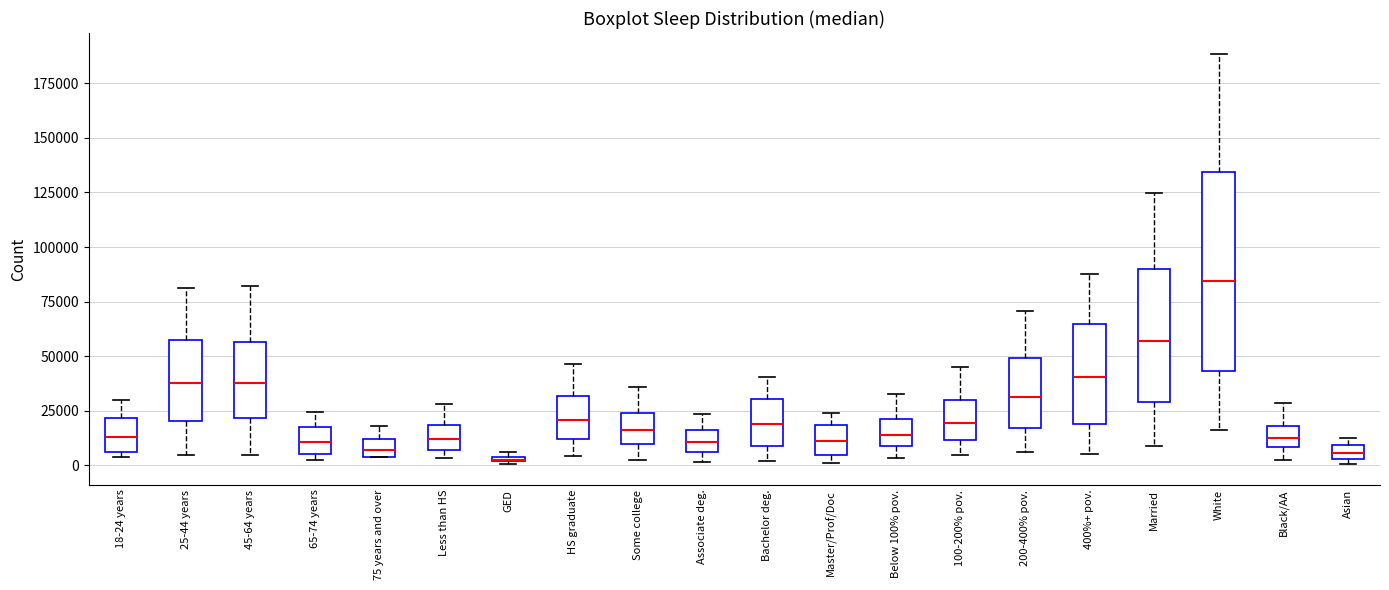

Comparing the boxes themselves (not the whiskers), which one is the tallest?

White